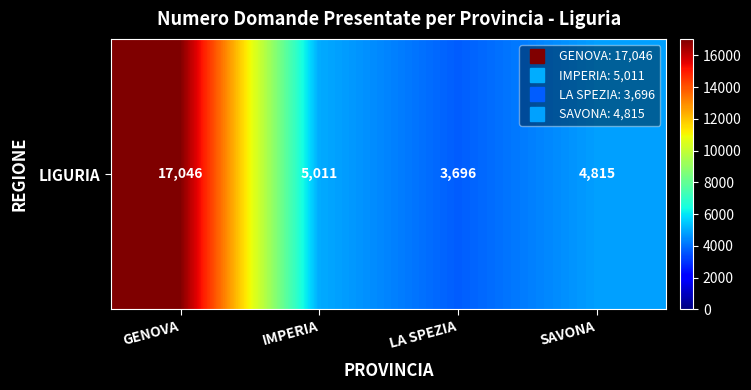

Reading left to right, extract all data points from this chart.

17046	5011	3696	4815